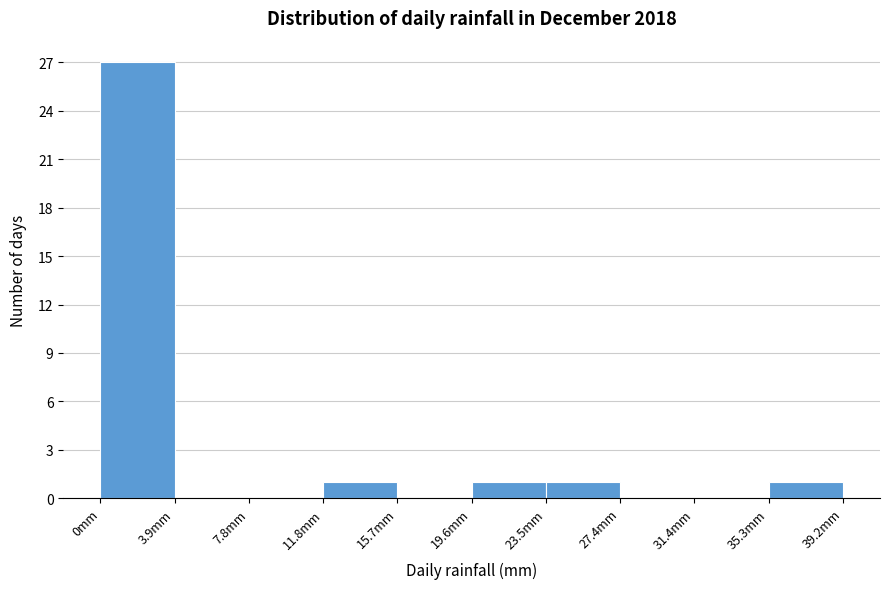

Which range on the x-axis has the tallest bar?

0.0 to 4.0